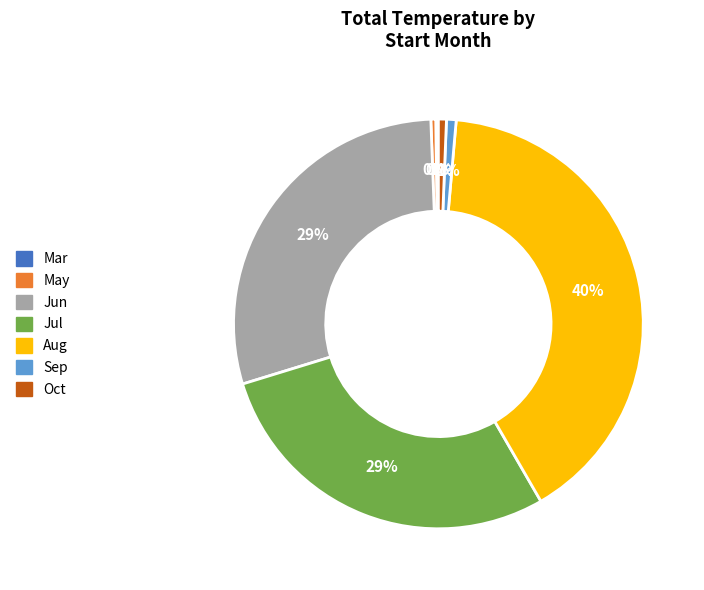

Does any single category account for the majority?

No